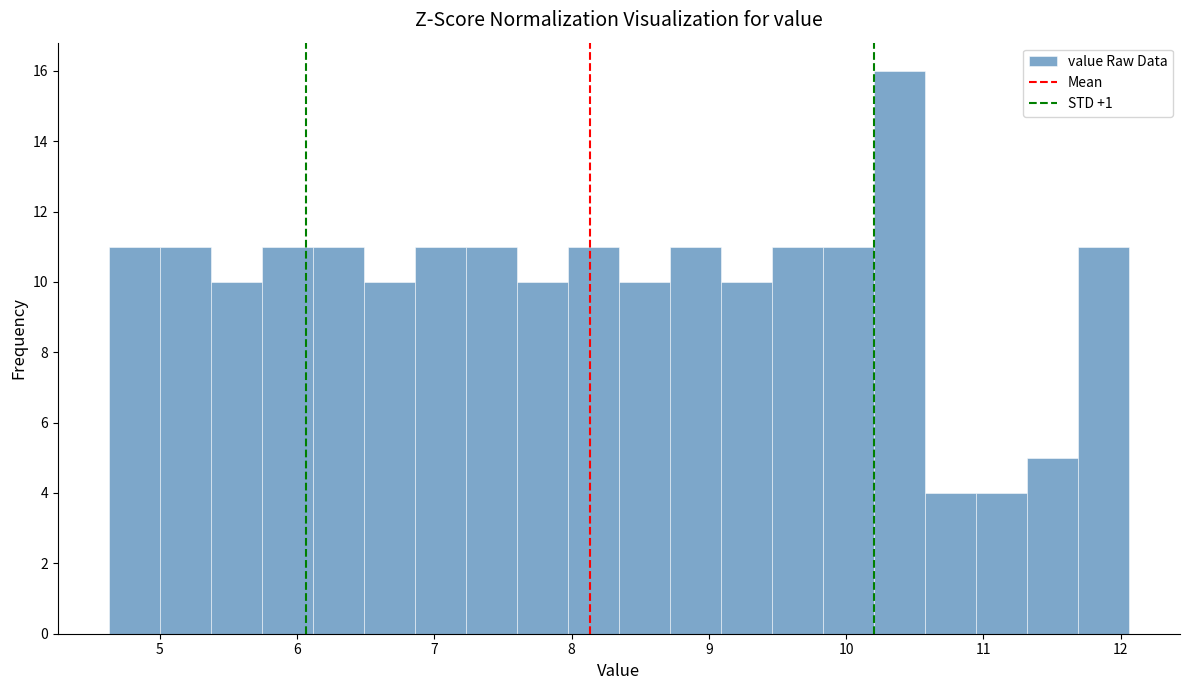

Around what value on the x-axis is the tallest bar? Give the approximate position of its centre, as read against the axis.

10.4